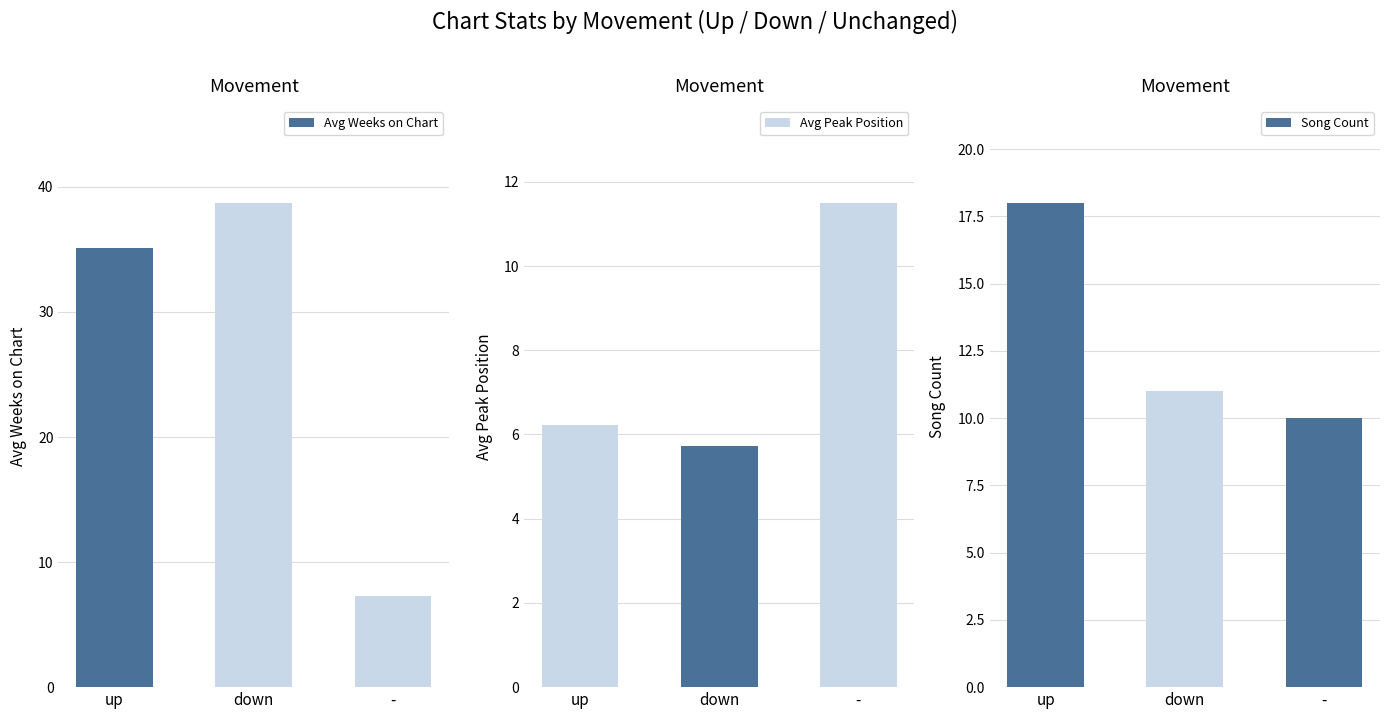

What is the label of the 2nd bar from the left?

down